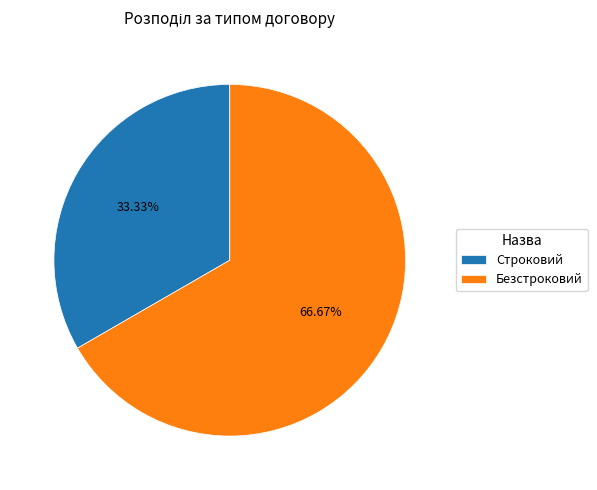

The Строковий slice represents 33% of the pie. True or false?

True